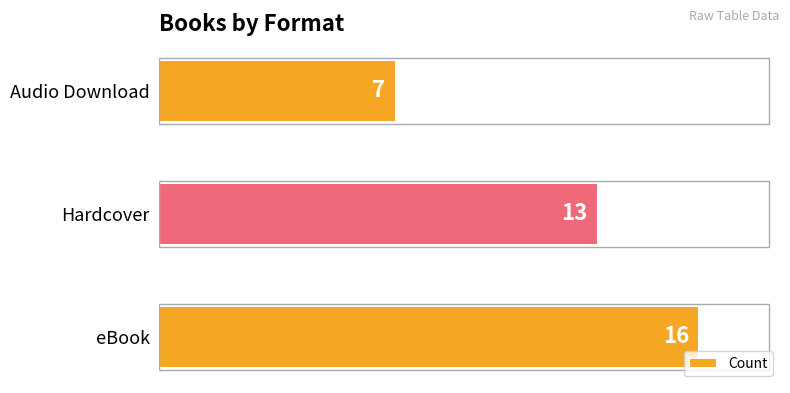

What is the ratio of the value at Audio Download to the value at eBook?

0.4